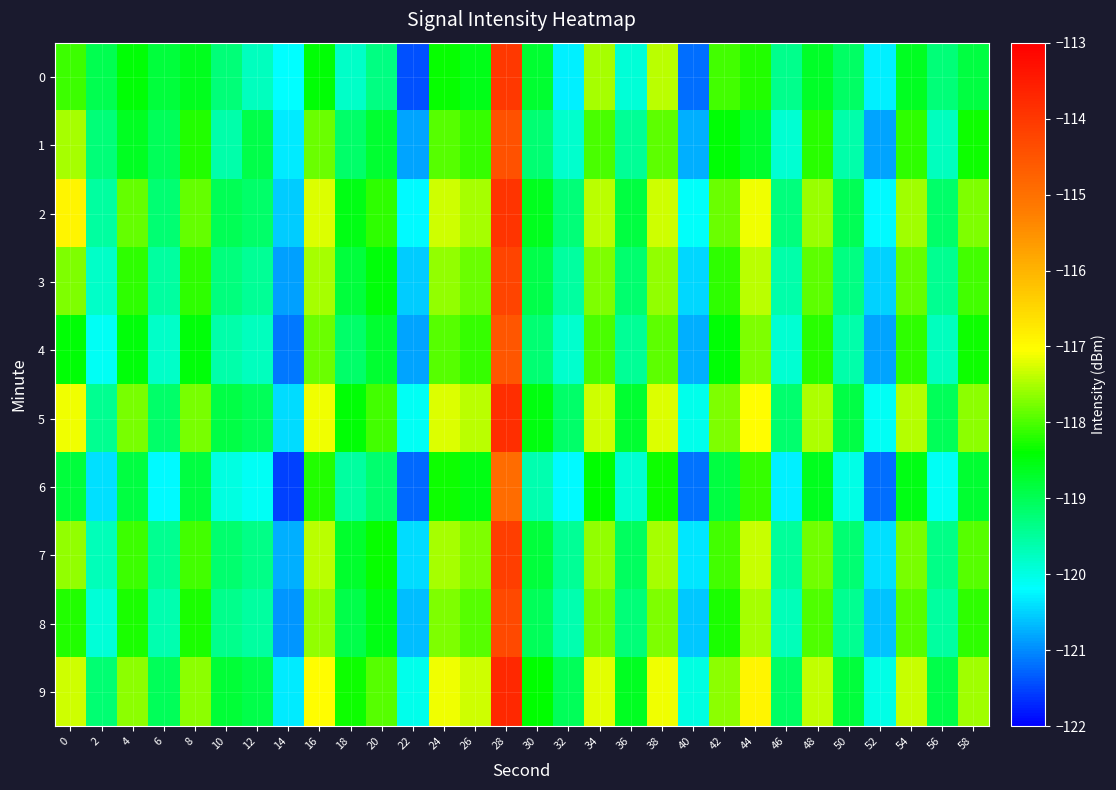

Reading left to right, transcribe all the data shown in this chart.

0: 0=-118.1	2=-119.0	4=-118.4	6=-118.8	8=-118.6	10=-119.2	12=-119.7	14=-120.2	16=-118.4	18=-119.8	20=-119.3	22=-121.4	24=-118.4	26=-118.6	28=-114.0	30=-118.8	32=-120.3	34=-117.5	36=-119.9	38=-117.4	40=-121.2	42=-118.0	44=-118.2	46=-119.4	48=-118.7	50=-119.1	52=-120.3	54=-118.7	56=-119.2	58=-118.8
1: 0=-117.5	2=-119.2	4=-118.6	6=-119.0	8=-118.2	10=-119.6	12=-118.9	14=-120.3	16=-117.8	18=-119.1	20=-118.8	22=-120.8	24=-117.9	26=-118.1	28=-114.5	30=-119.2	32=-119.8	34=-118.0	36=-119.5	38=-117.9	40=-120.8	42=-118.4	44=-118.7	46=-119.9	48=-118.2	50=-119.6	52=-120.8	54=-118.2	56=-119.7	58=-118.3
2: 0=-116.9	2=-119.5	4=-117.9	6=-119.2	8=-117.9	10=-119.0	12=-119.1	14=-120.5	16=-117.2	18=-118.5	20=-118.2	22=-120.2	24=-117.3	26=-117.5	28=-113.9	30=-118.6	32=-119.2	34=-117.4	36=-118.9	38=-117.3	40=-120.2	42=-117.8	44=-117.1	46=-119.3	48=-117.6	50=-119.0	52=-120.2	54=-117.6	56=-119.1	58=-117.7
3: 0=-117.7	2=-119.8	4=-118.2	6=-119.5	8=-118.2	10=-119.3	12=-119.4	14=-120.8	16=-117.5	18=-118.8	20=-118.5	22=-120.5	24=-117.6	26=-117.8	28=-114.2	30=-118.9	32=-119.5	34=-117.7	36=-119.2	38=-117.6	40=-120.5	42=-118.1	44=-117.4	46=-119.6	48=-117.9	50=-119.3	52=-120.5	54=-117.9	56=-119.4	58=-118.0
4: 0=-118.4	2=-120.1	4=-118.5	6=-119.8	8=-118.5	10=-119.6	12=-119.7	14=-121.1	16=-117.8	18=-119.1	20=-118.8	22=-120.8	24=-117.9	26=-118.1	28=-114.5	30=-119.2	32=-119.8	34=-118.0	36=-119.5	38=-117.9	40=-120.8	42=-118.4	44=-117.7	46=-119.9	48=-118.2	50=-119.6	52=-120.8	54=-118.2	56=-119.7	58=-118.3
5: 0=-117.1	2=-119.4	4=-117.8	6=-119.1	8=-117.8	10=-118.9	12=-119.0	14=-120.4	16=-117.1	18=-118.4	20=-118.1	22=-120.1	24=-117.2	26=-117.4	28=-113.8	30=-118.5	32=-119.1	34=-117.3	36=-118.8	38=-117.2	40=-120.1	42=-117.7	44=-117.0	46=-119.2	48=-117.5	50=-118.9	52=-120.1	54=-117.5	56=-119.0	58=-117.6
6: 0=-118.8	2=-120.4	4=-118.9	6=-120.2	8=-118.9	10=-120.0	12=-120.1	14=-121.5	16=-118.2	18=-119.5	20=-119.2	22=-121.2	24=-118.3	26=-118.5	28=-114.9	30=-119.6	32=-120.2	34=-118.4	36=-119.9	38=-118.3	40=-121.2	42=-118.8	44=-118.1	46=-120.3	48=-118.6	50=-120.0	52=-121.2	54=-118.6	56=-120.1	58=-118.7
7: 0=-117.6	2=-119.7	4=-118.1	6=-119.4	8=-118.1	10=-119.2	12=-119.3	14=-120.7	16=-117.4	18=-118.7	20=-118.4	22=-120.4	24=-117.5	26=-117.7	28=-114.1	30=-118.8	32=-119.4	34=-117.6	36=-119.1	38=-117.5	40=-120.4	42=-118.0	44=-117.3	46=-119.5	48=-117.8	50=-119.2	52=-120.4	54=-117.8	56=-119.3	58=-117.9
8: 0=-118.2	2=-119.9	4=-118.3	6=-119.6	8=-118.3	10=-119.4	12=-119.5	14=-120.9	16=-117.6	18=-118.9	20=-118.6	22=-120.6	24=-117.7	26=-117.9	28=-114.3	30=-119.0	32=-119.6	34=-117.8	36=-119.3	38=-117.7	40=-120.6	42=-118.2	44=-117.5	46=-119.7	48=-118.0	50=-119.4	52=-120.6	54=-118.0	56=-119.5	58=-118.1
9: 0=-117.3	2=-119.2	4=-117.7	6=-119.0	8=-117.7	10=-118.8	12=-118.9	14=-120.3	16=-117.0	18=-118.3	20=-118.0	22=-120.0	24=-117.1	26=-117.3	28=-113.7	30=-118.4	32=-119.0	34=-117.2	36=-118.7	38=-117.1	40=-120.0	42=-117.6	44=-116.9	46=-119.1	48=-117.4	50=-118.8	52=-120.0	54=-117.4	56=-118.9	58=-117.5